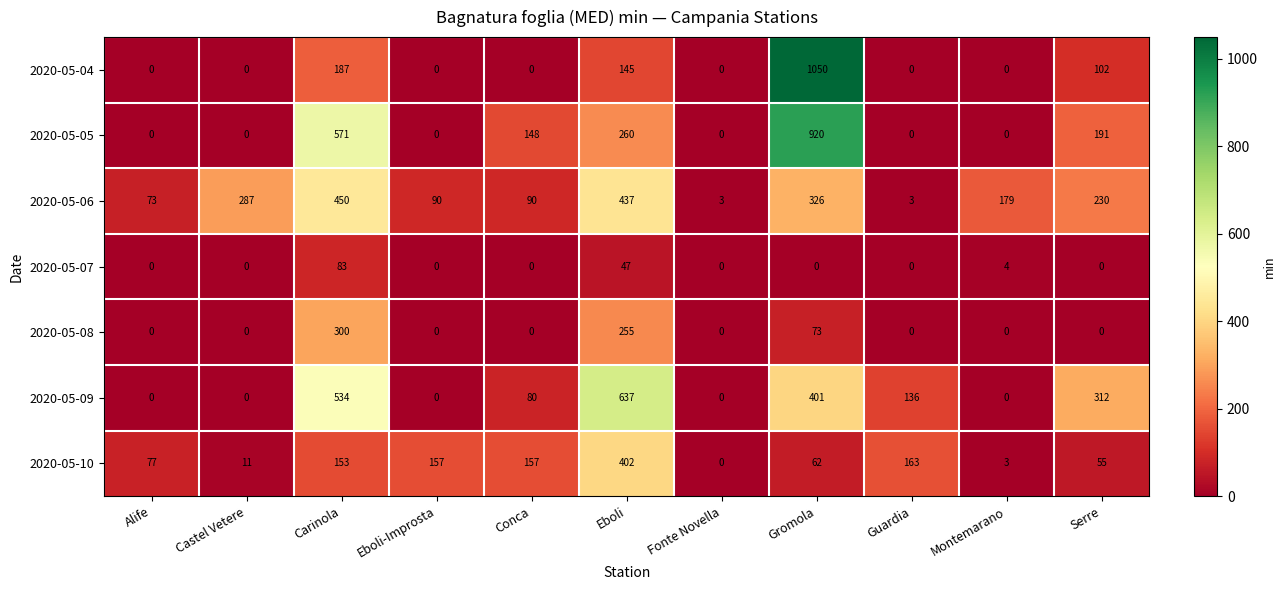

Which series changed the most between Alife and Gromola?

2020-05-04